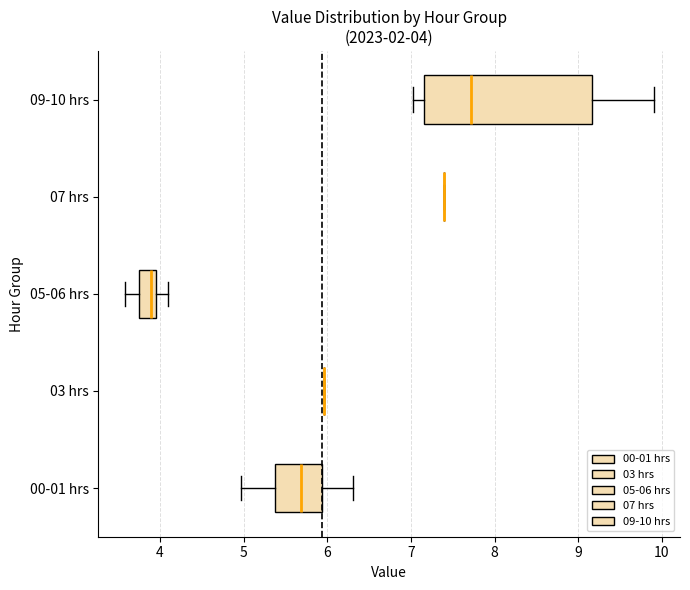

Which box is the widest, from its left edge to its right edge?

09-10 hrs